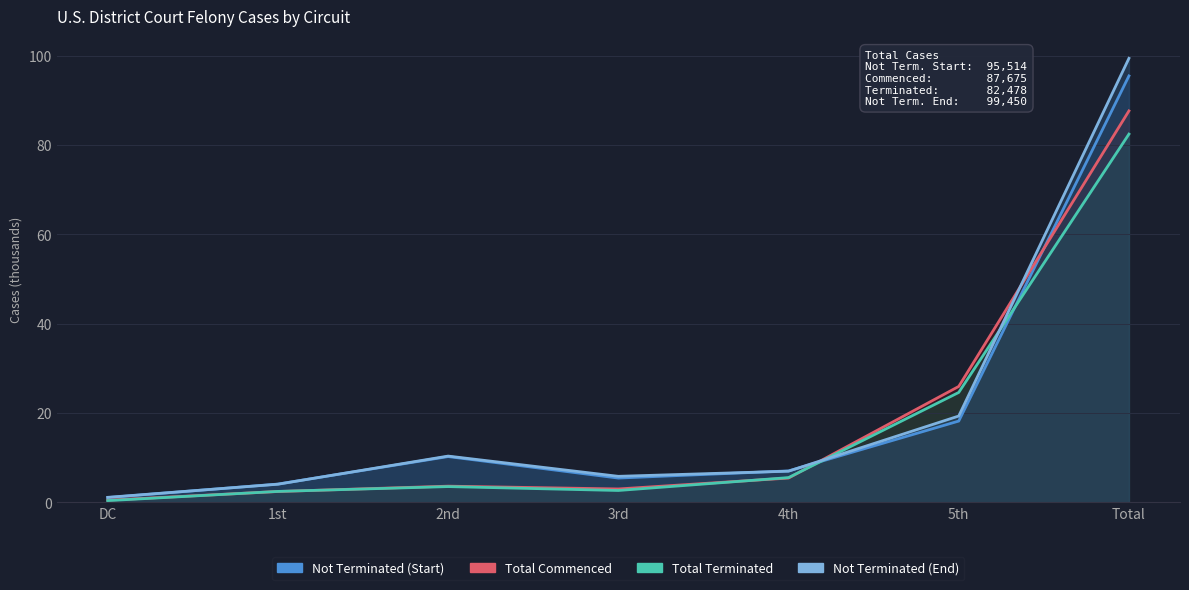

What is the minimum value shown in the chart?

0.4